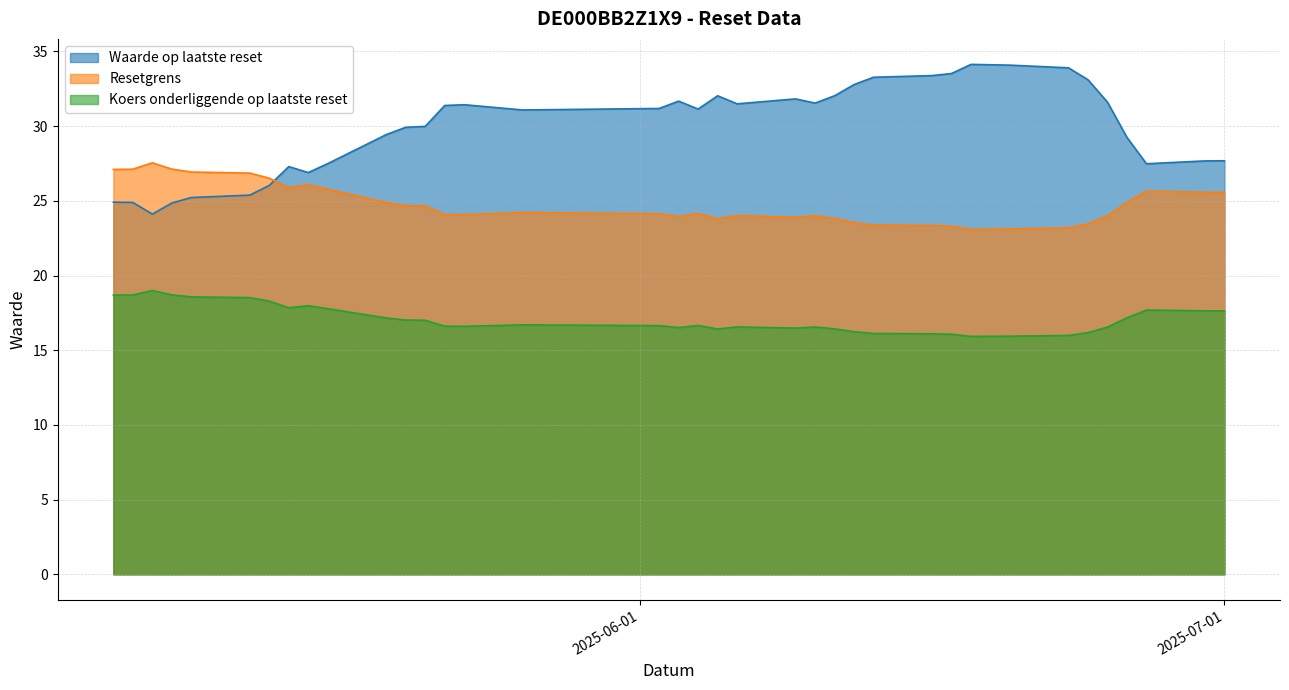

The value of Waarde op laatste reset at 2025-06-30 is 27.7. True or false?

True